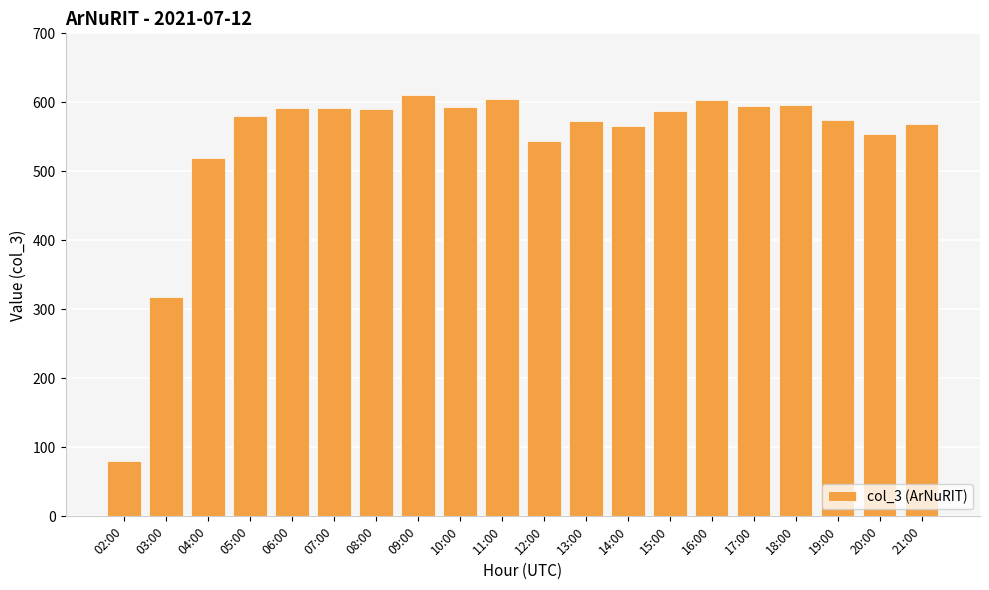

What is the sum of the values at 15:00 and 03:00?

905